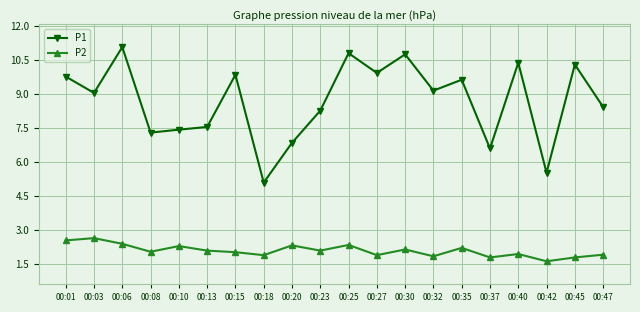

At which category does the chart reach its peak across all series?

00:06